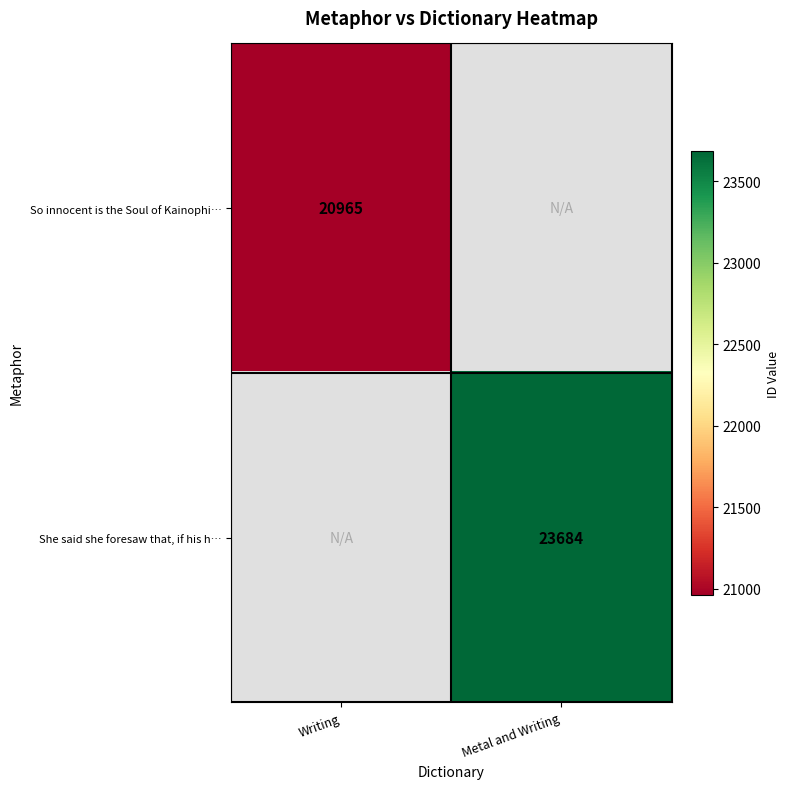

Is it true that She said she foresaw that, if his h… equals 8787 at Metal and Writing?

False